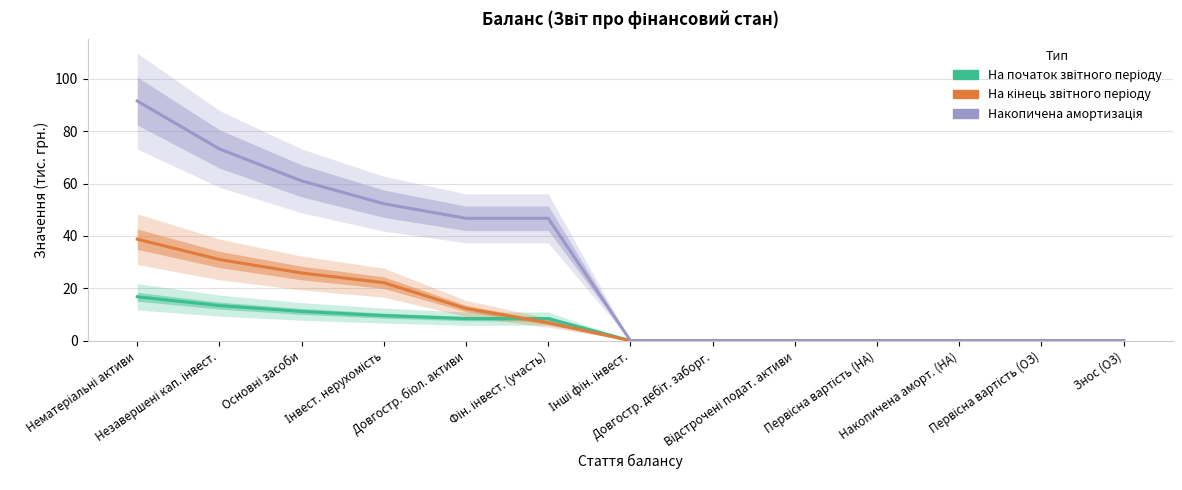

What is the label of the 12th point from the left?

Первісна вартість (ОЗ)